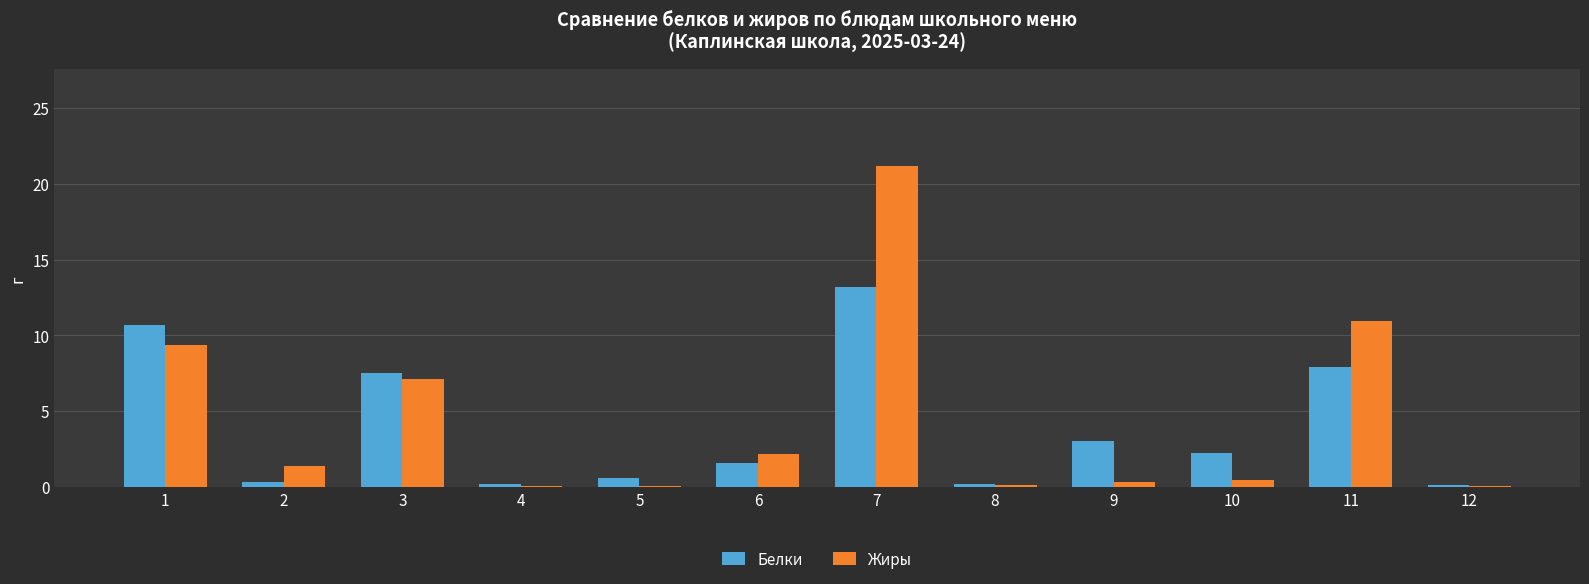

How many data points does each series have?

12